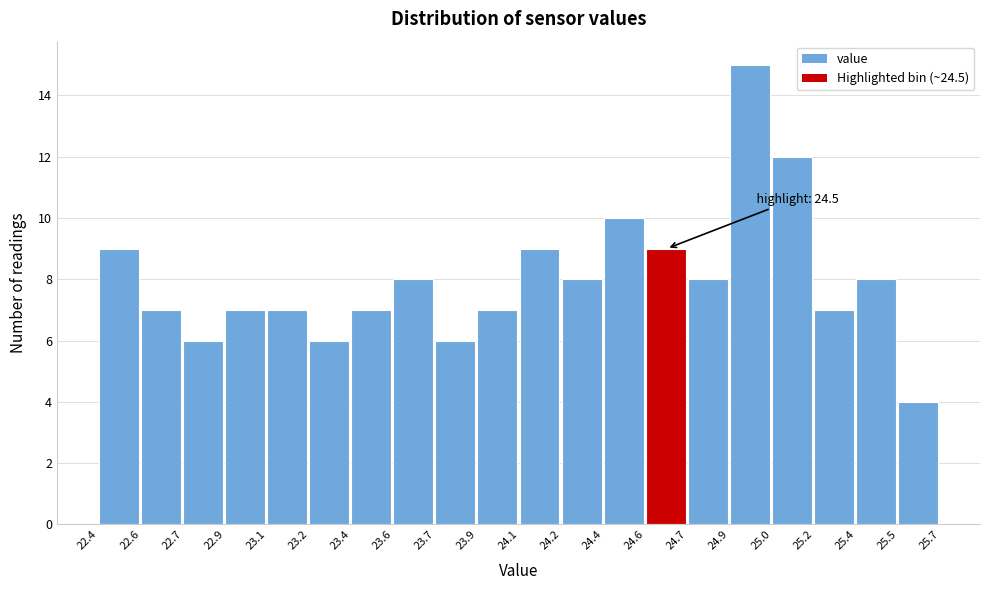

Reading left to right, transcribe all the data shown in this chart.

9	7	6	7	7	6	7	8	6	7	9	8	10	9	8	15	12	7	8	4